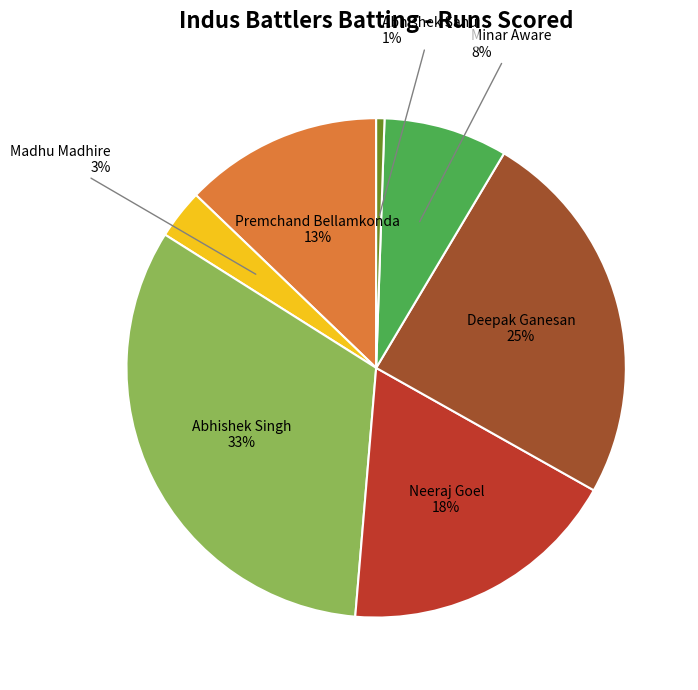

Does any single category account for the majority?

No